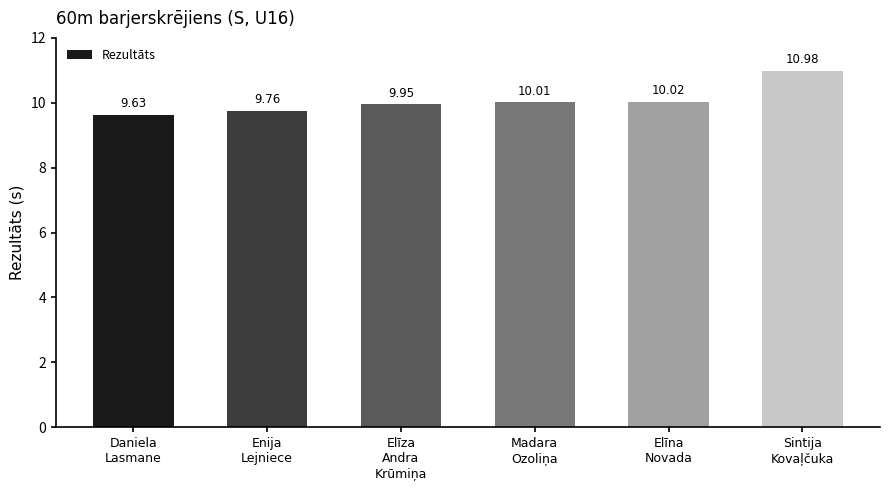

Approximately how many times larger is the value at Elīna
Novada compared to Sintija
Kovaļčuka?

0.9